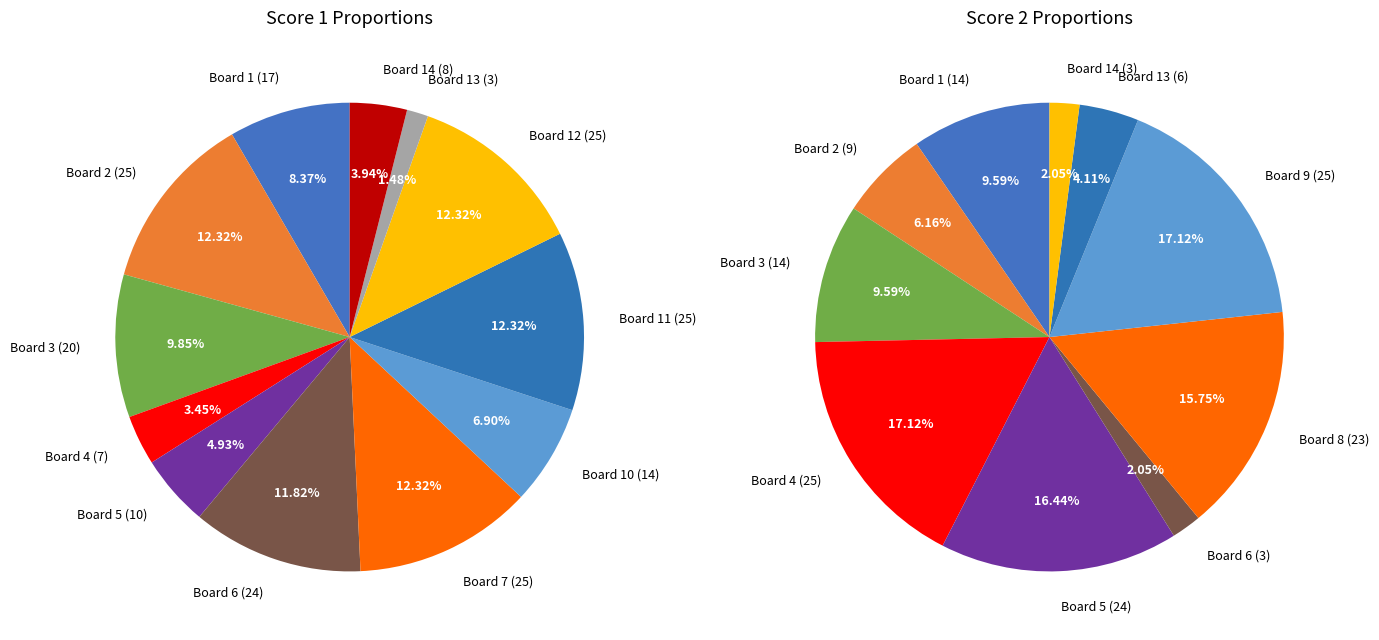

Does Board 10 represent more than half of the total?

No